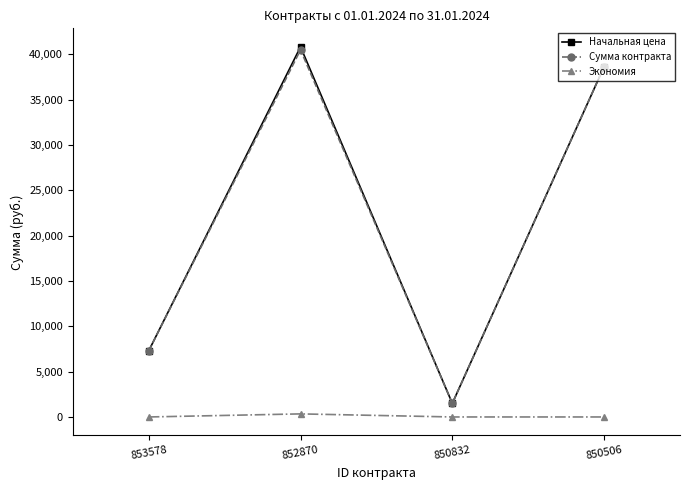

How many distinct data groups are displayed?

3